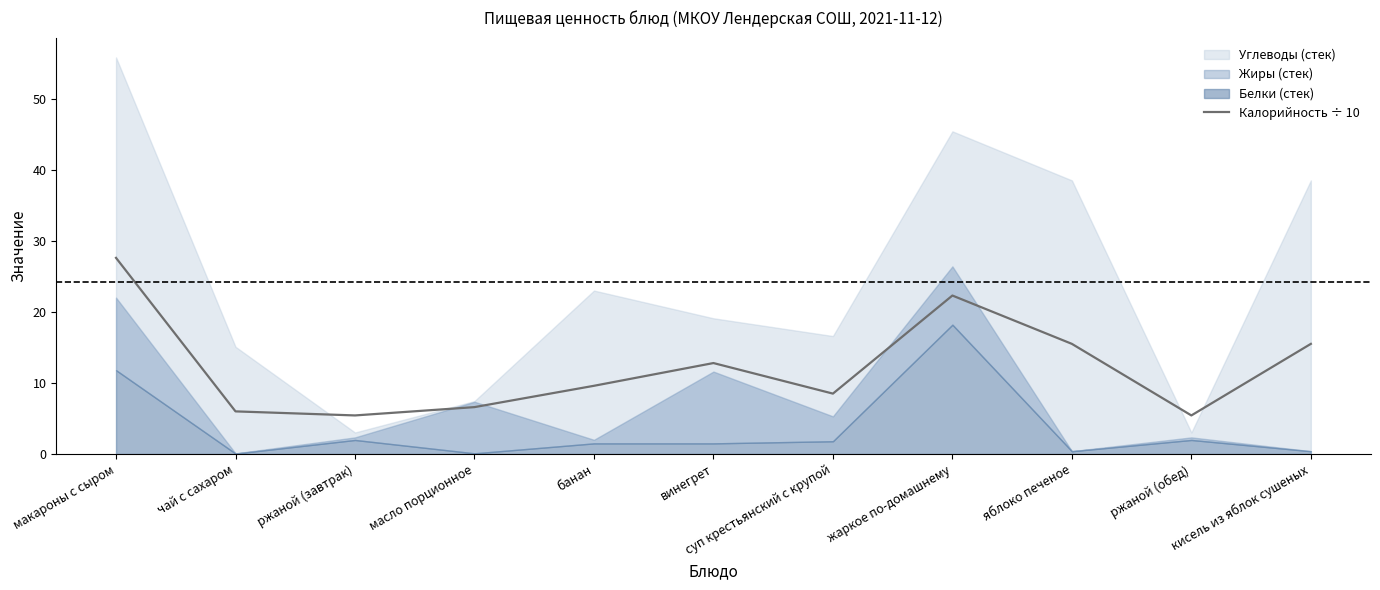

Reading left to right, extract all data points from this chart.

макароны с сыром=27.6	чай с сахаром=6.0	ржаной (завтрак)=5.4	масло порционное=6.6	банан=9.6	винегрет=12.8	суп крестьянский с крупой=8.5	жаркое по-домашнему=22.3	яблоко печеное=15.5	ржаной (обед)=5.4	кисель из яблок сушеных=15.5